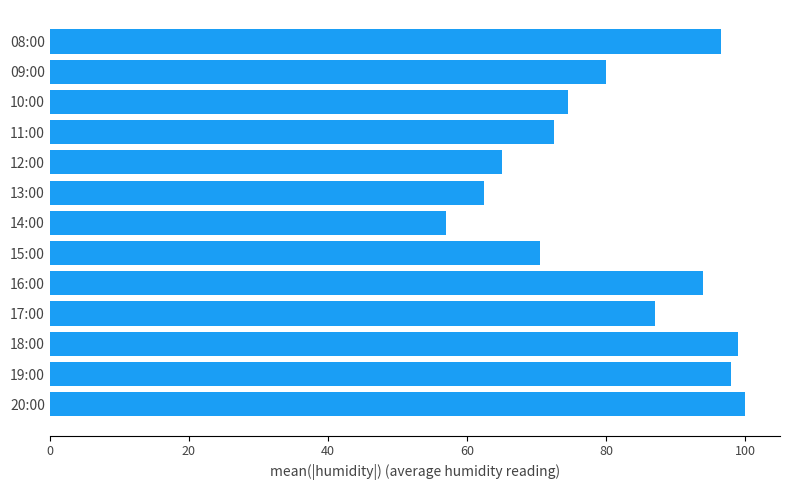

How many bars are there in total?

13